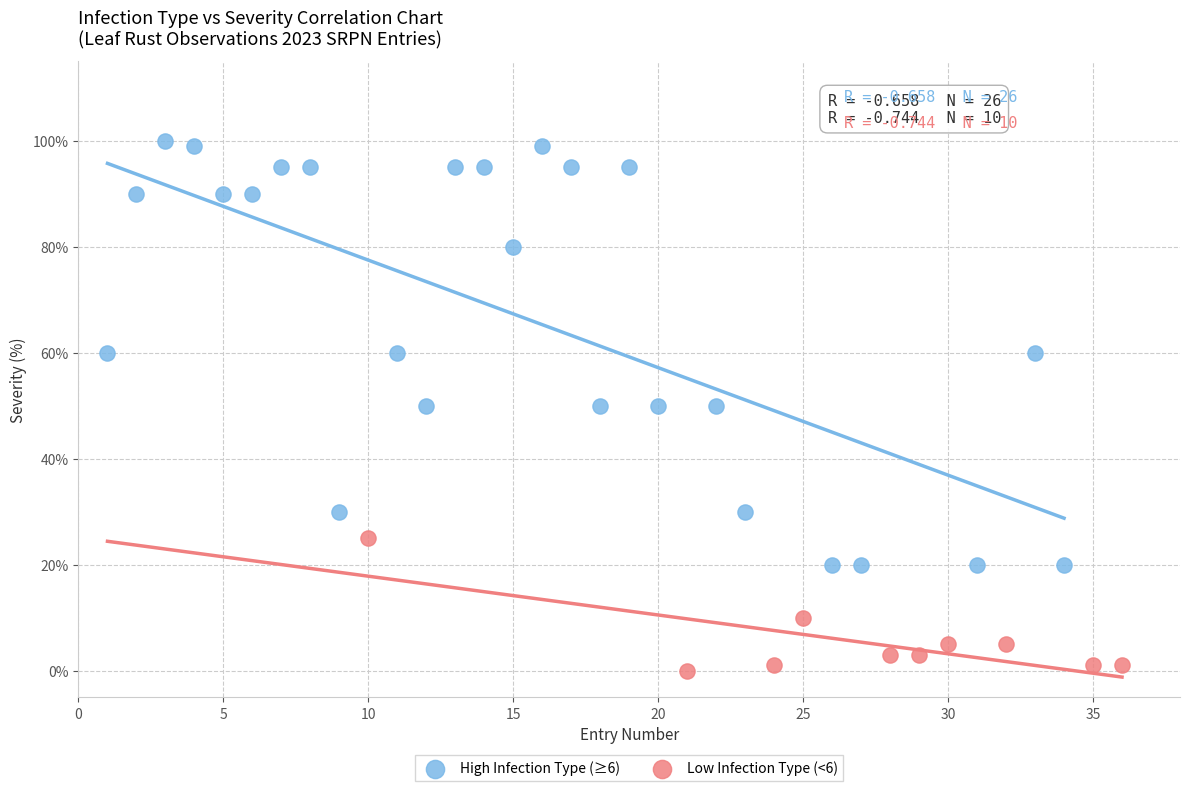

Which series has the widest spread of Y values?

High Infection Type (≥6)